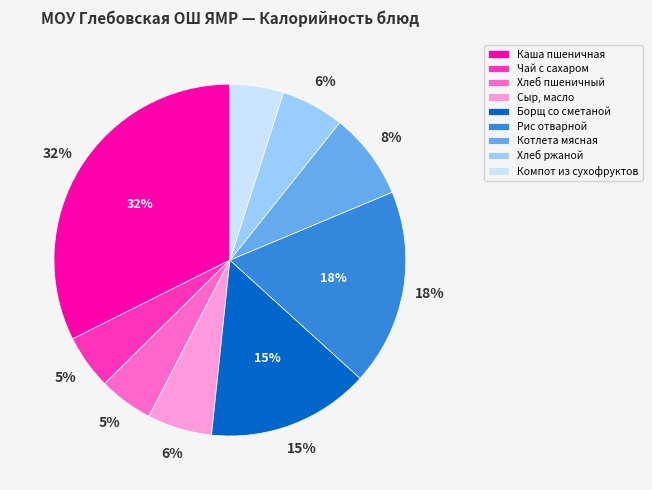

Does Хлеб ржаной represent more than half of the total?

No